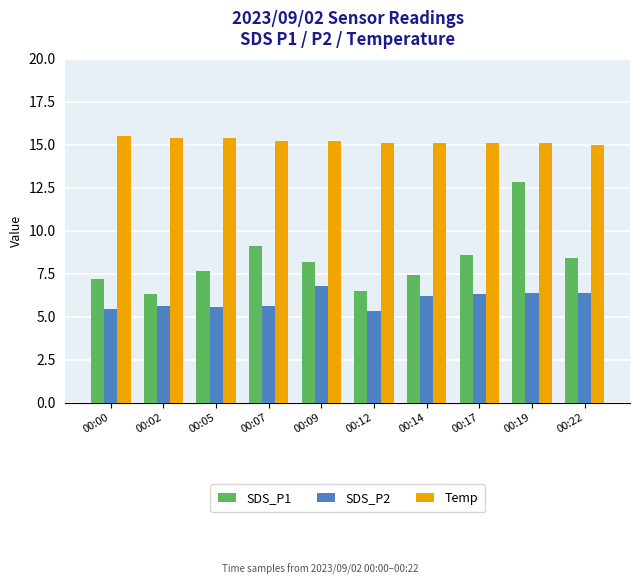

At which category is the sum across all series the highest?

00:19